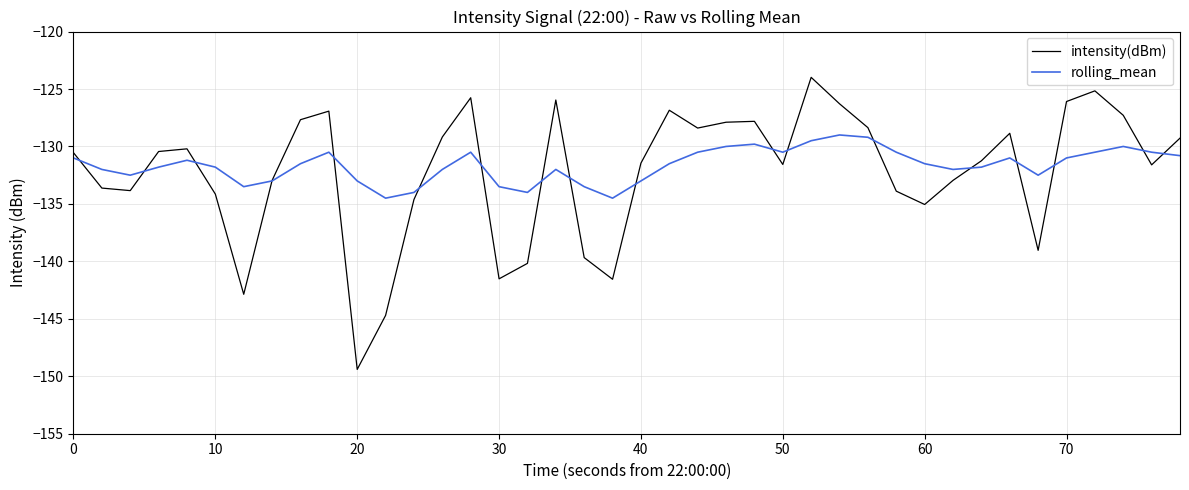

What is the lowest value of the intensity(dBm) series?

-149.4